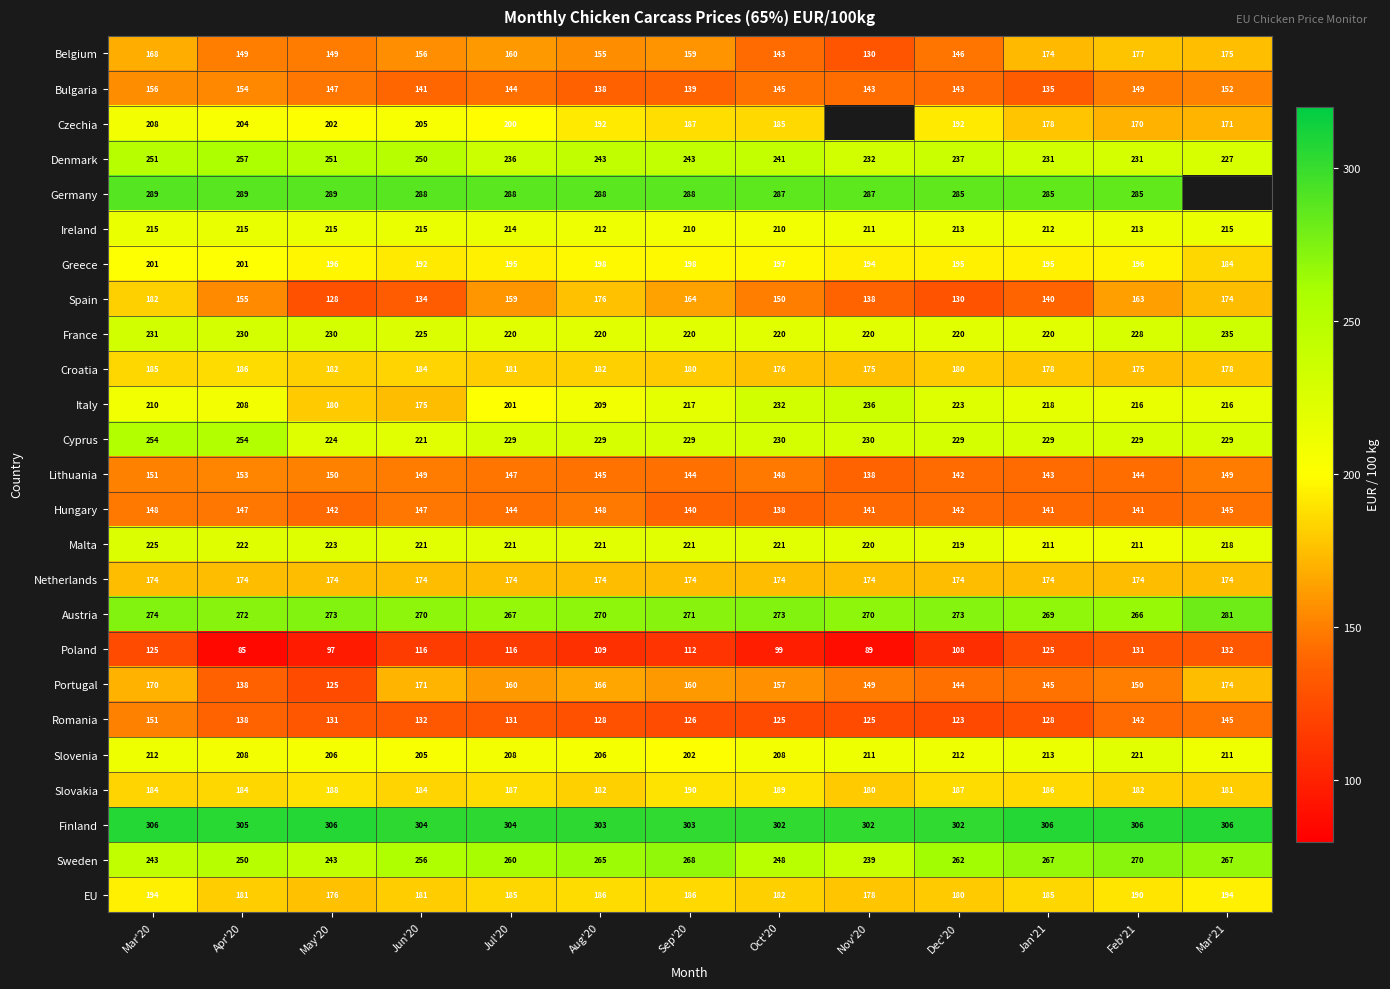

At which category is the sum across all series the highest?

Mar'20